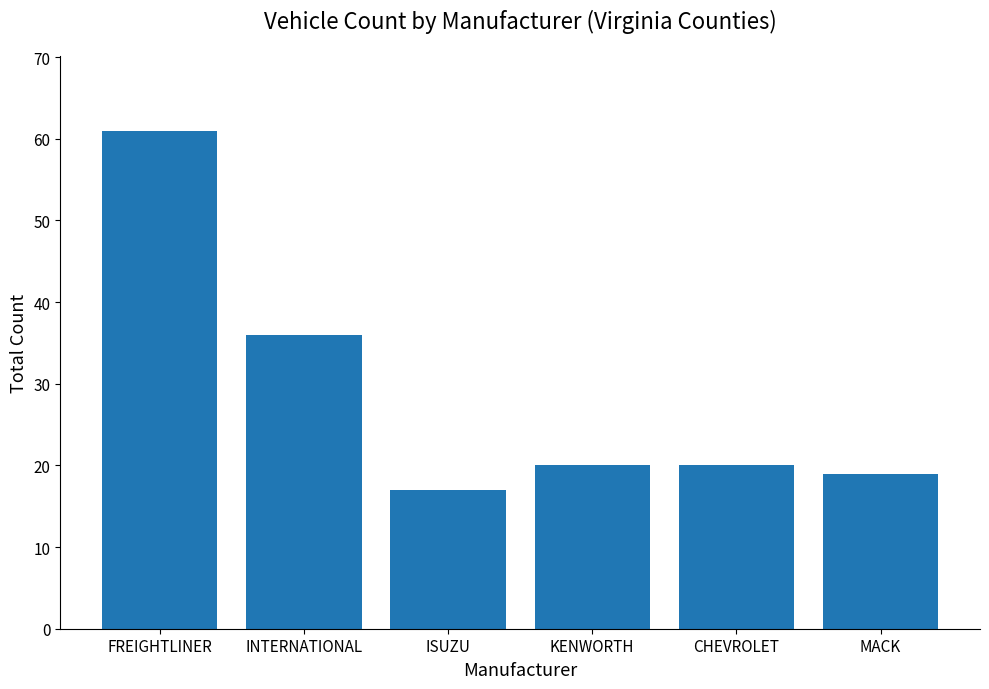

How many bars are there in total?

6